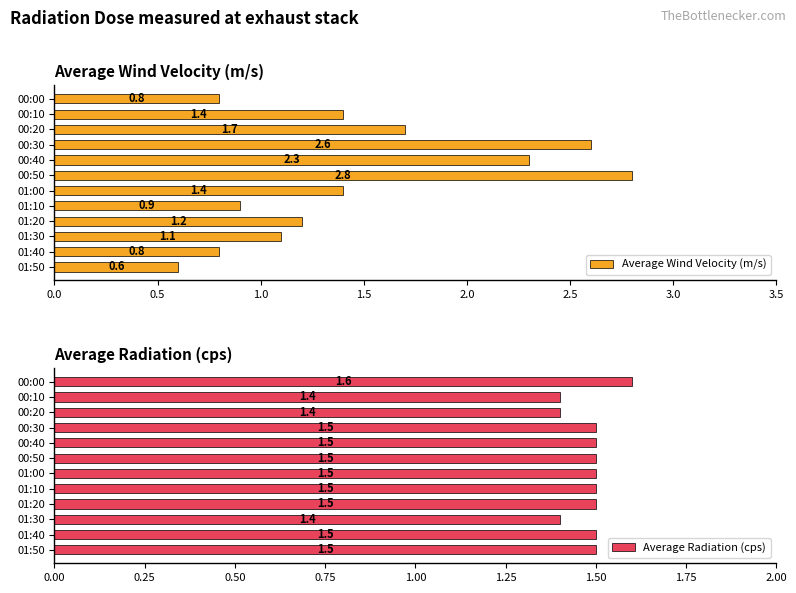

True or false: Average Wind Velocity (m/s) has a value of 0.6 at 01:50.

True